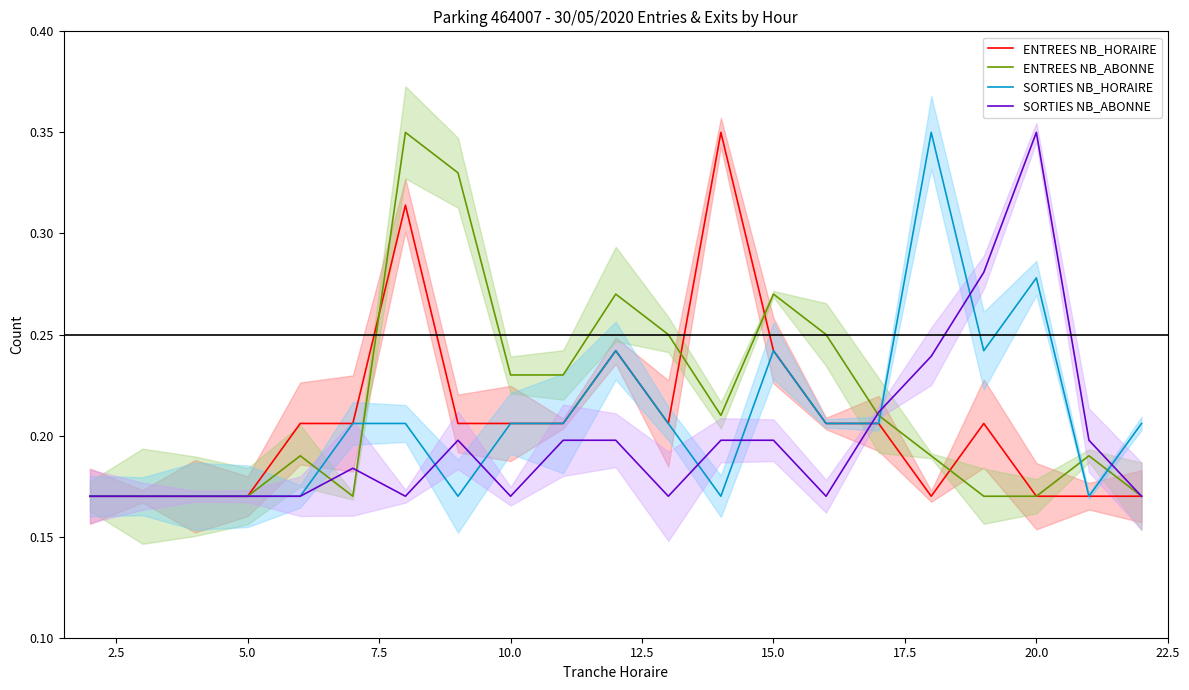

What is the value of the SORTIES NB_HORAIRE point at the 5th from the left?

0.2